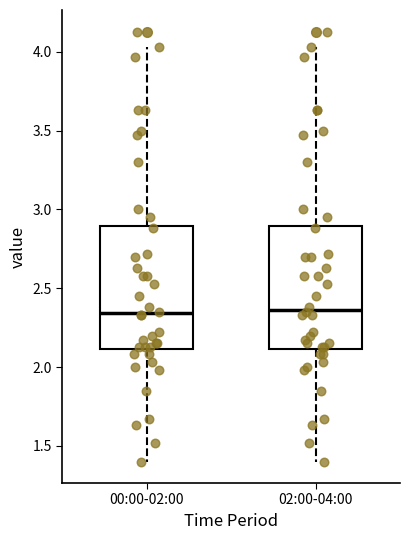

Where does the lower whisker of the box for 00:00-02:00 end on the y-axis? The values are not printed on the chart, so give them approximately, as read against the axis.

1.40